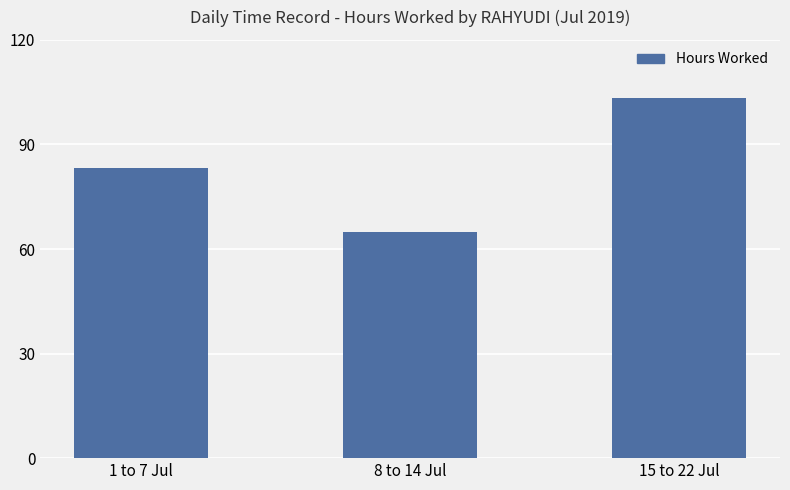

What value does the data have at 1 to 7 Jul?

83.1